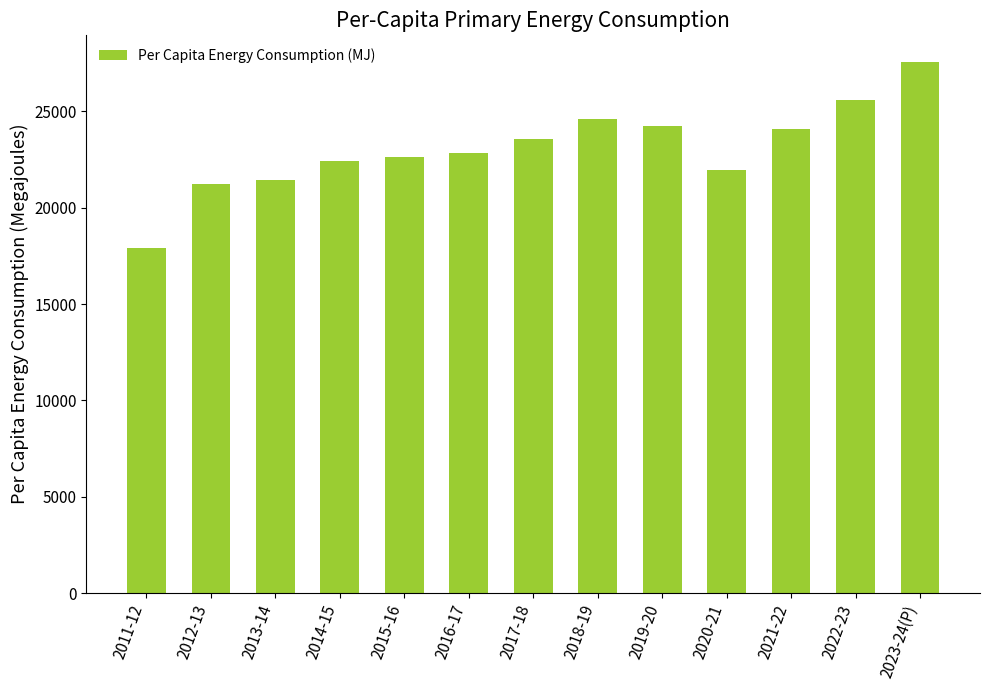

Approximately how many times larger is the value at 2023-24(P) compared to 2021-22?

1.1